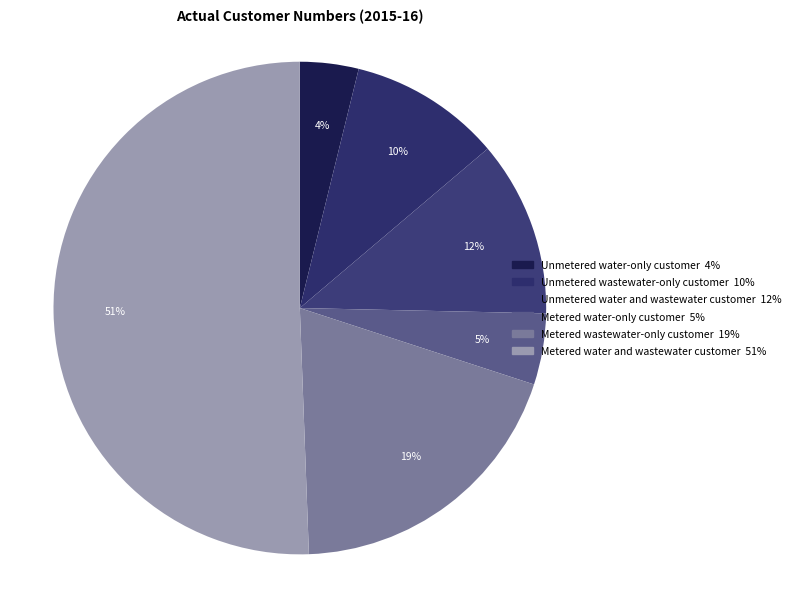

What percentage is the Unmetered water and wastewater customer slice, to the nearest percent?

12%